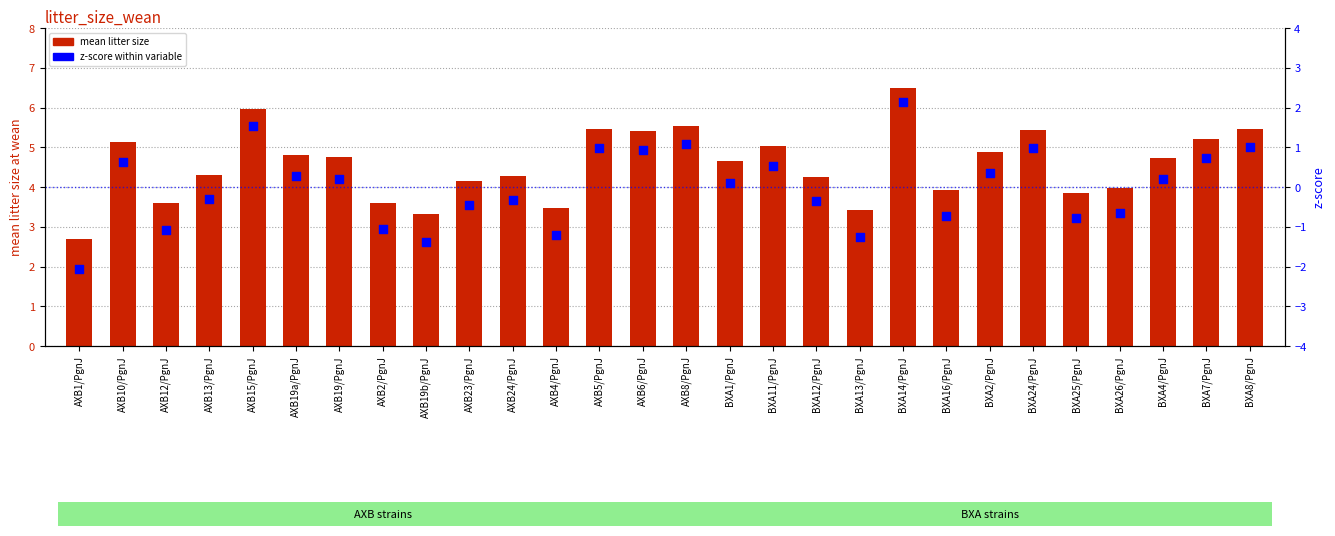

At how many categories does at least one series exceed 2?

28